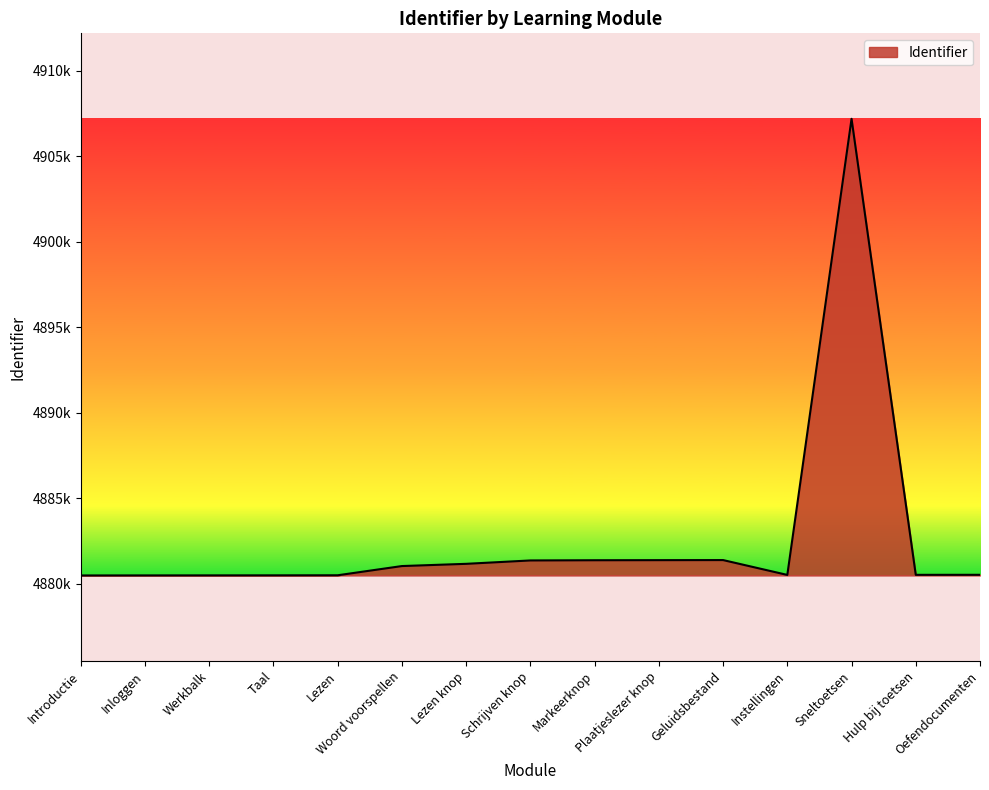

Does the chart display data point markers on the line(s)?

No